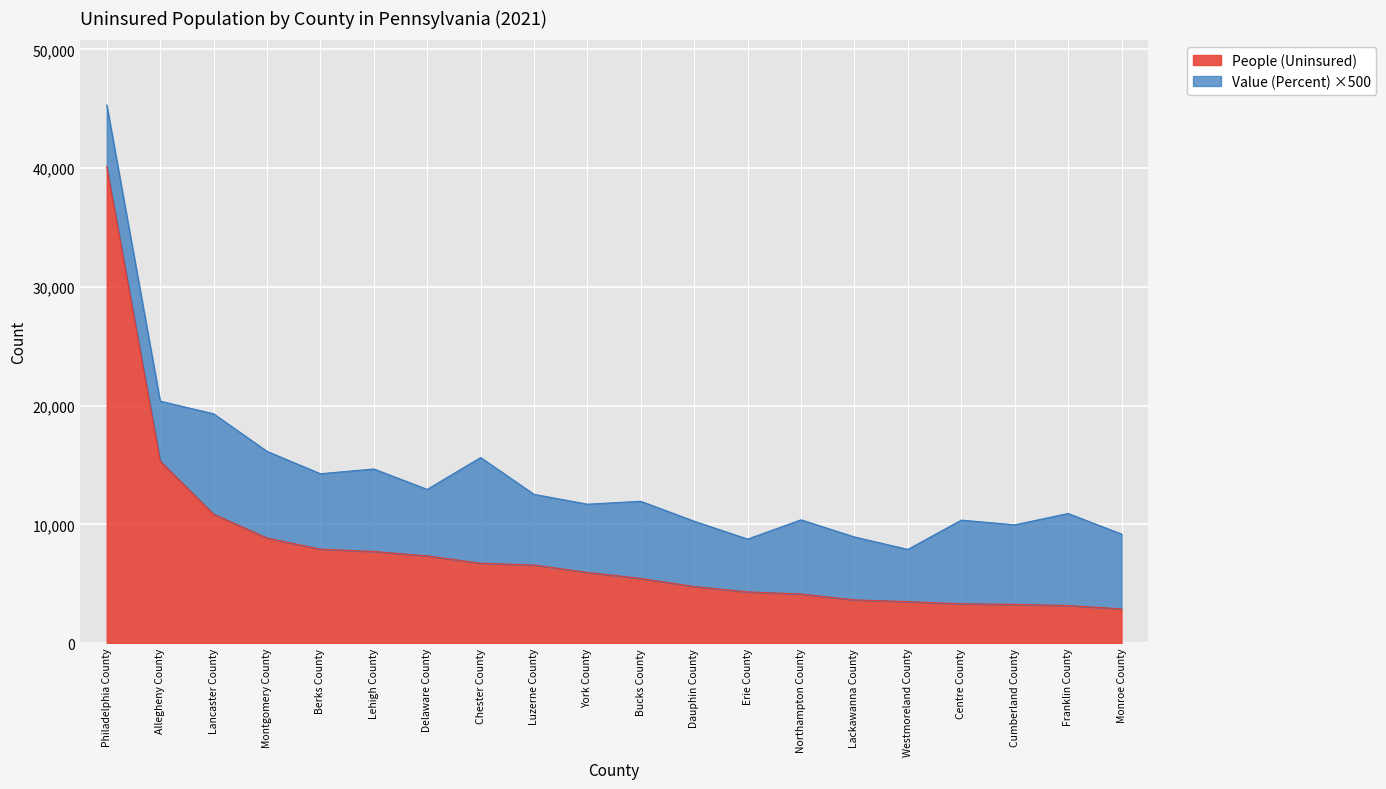

What position from the left is Chester County?

8